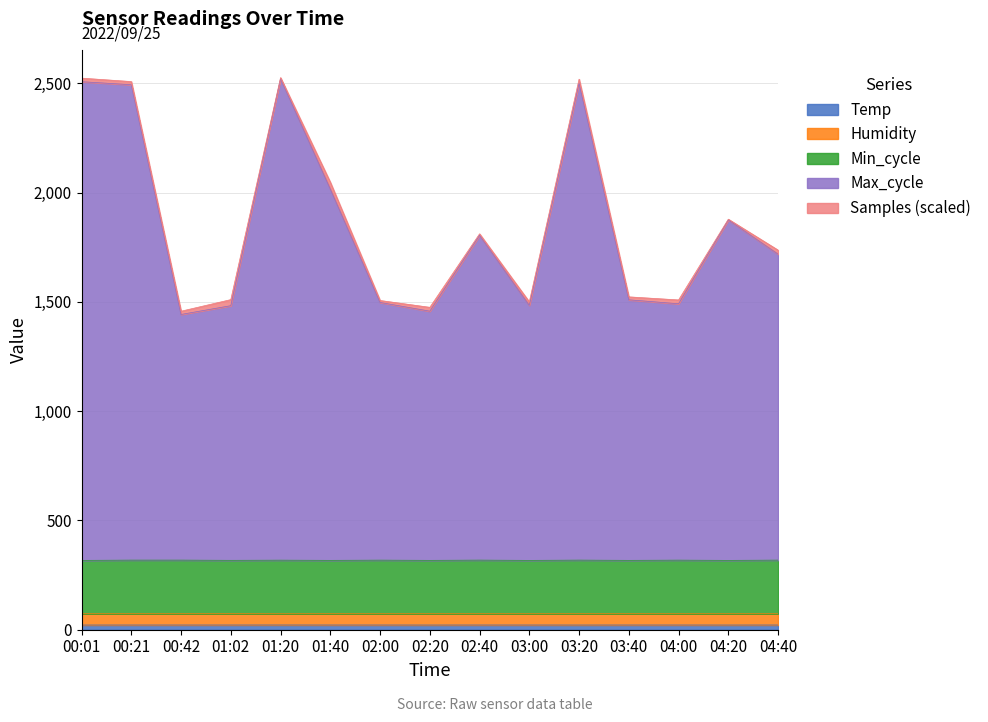

Between 04:40 and 04:00, which is larger?

04:40